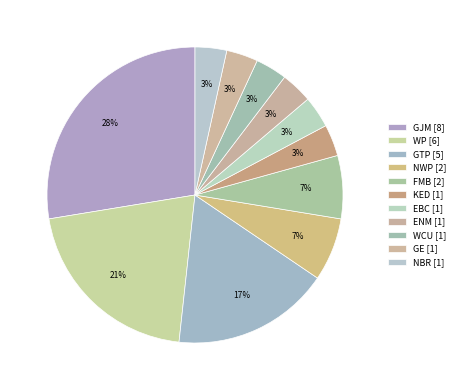

Is it true that WP is 27% of the pie?

False